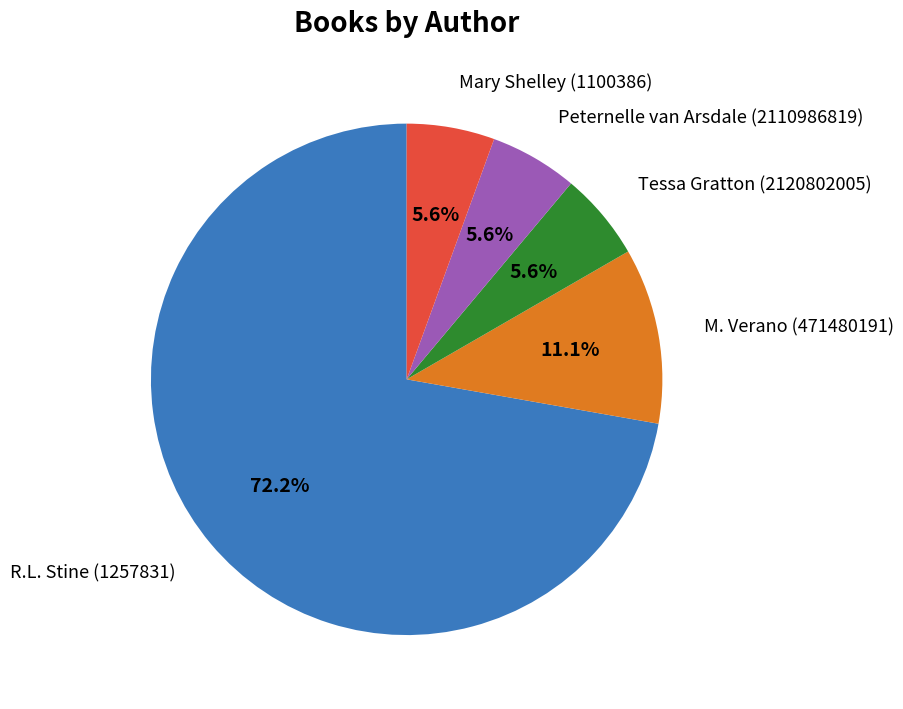

Which category has the biggest portion of the pie?

R.L. Stine (1257831)